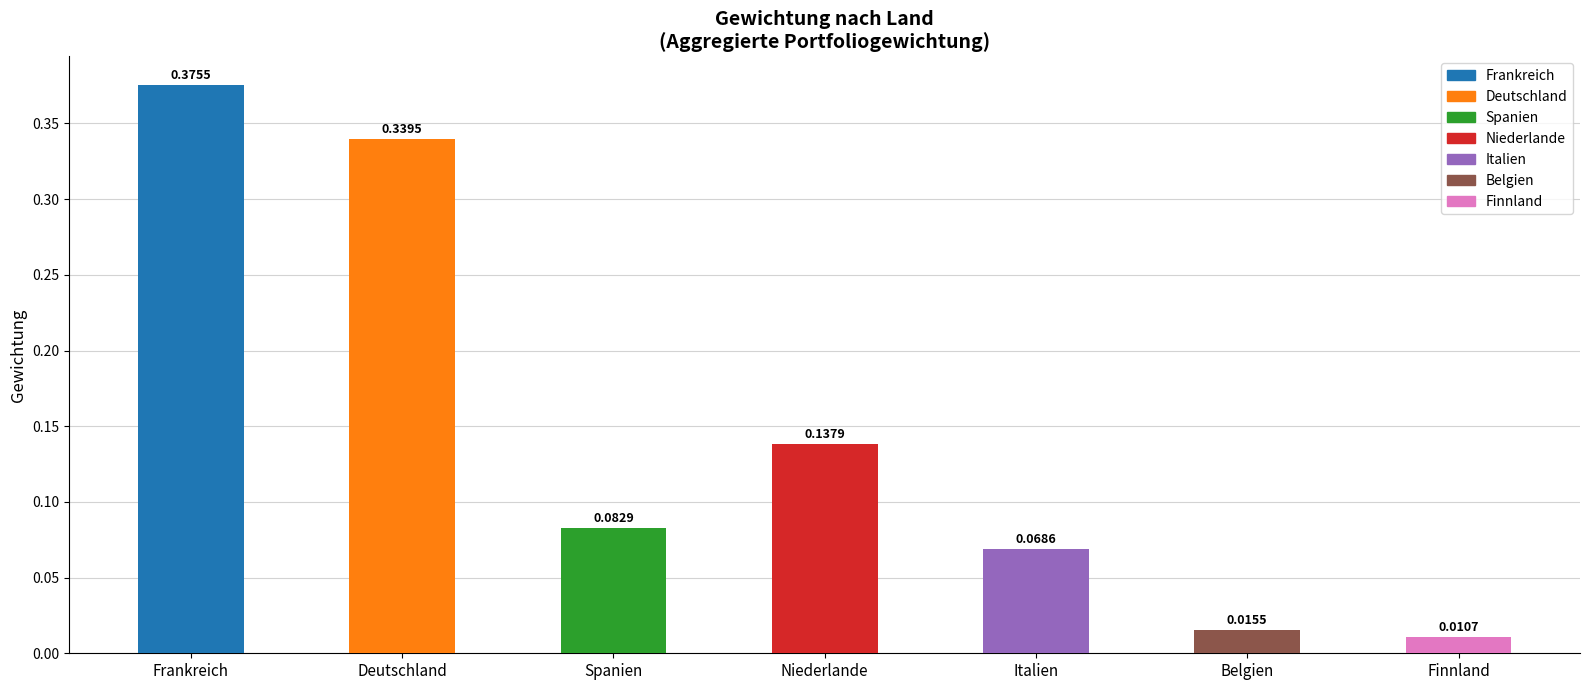

List the labels in order of value, smallest first.

Finnland, Belgien, Italien, Spanien, Niederlande, Deutschland, Frankreich